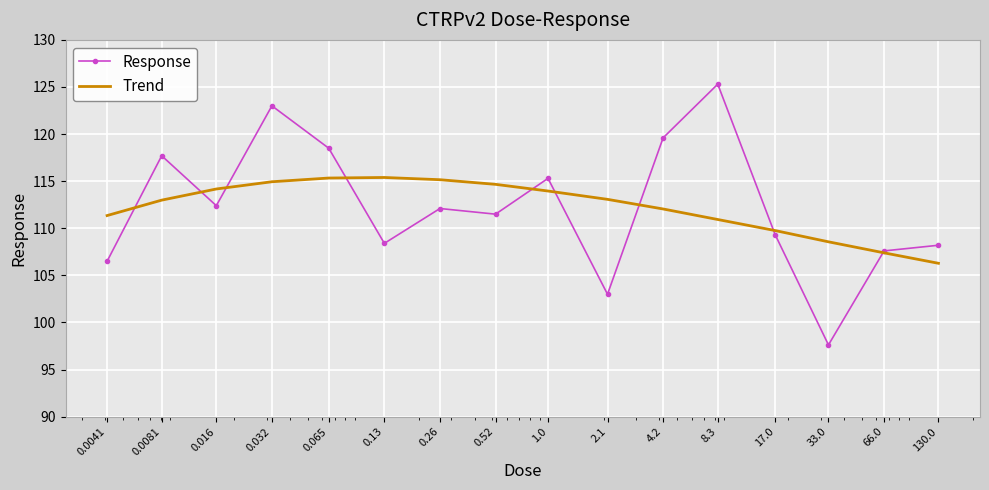

At how many categories does at least one series exceed 114?

10